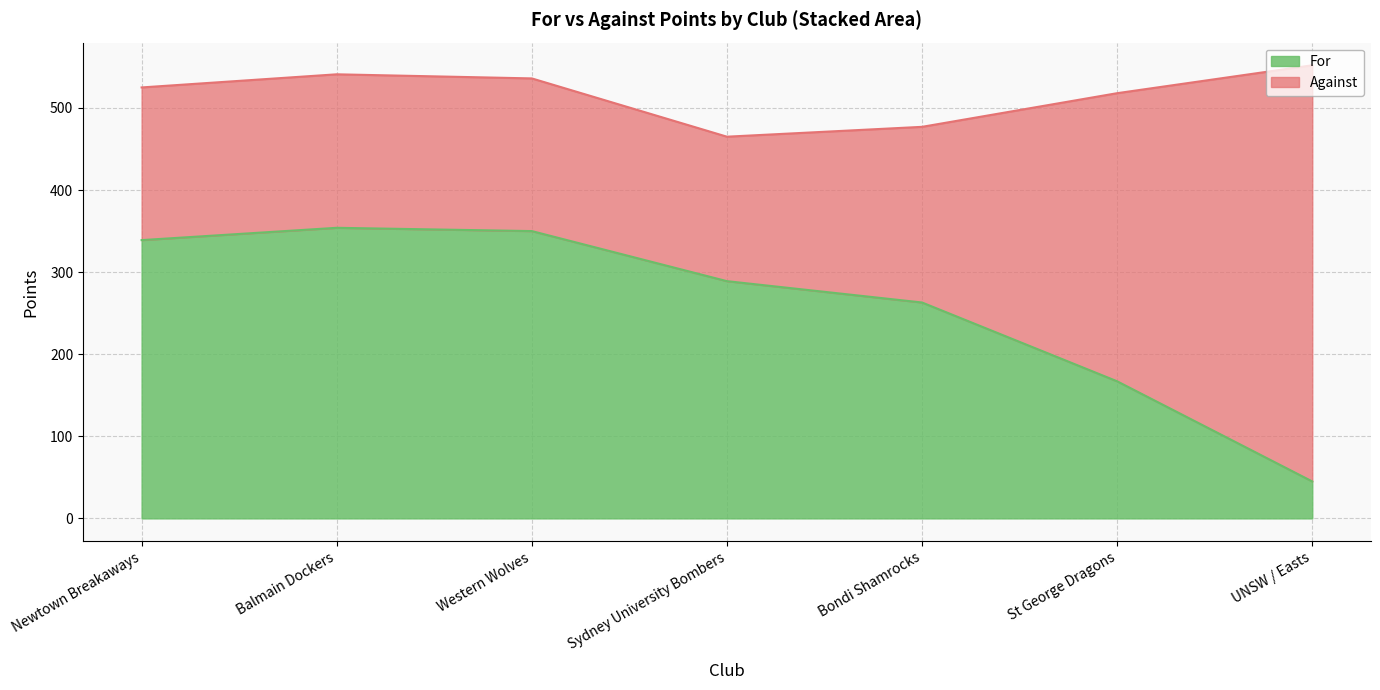

What is the difference between the maximum and minimum values?

309